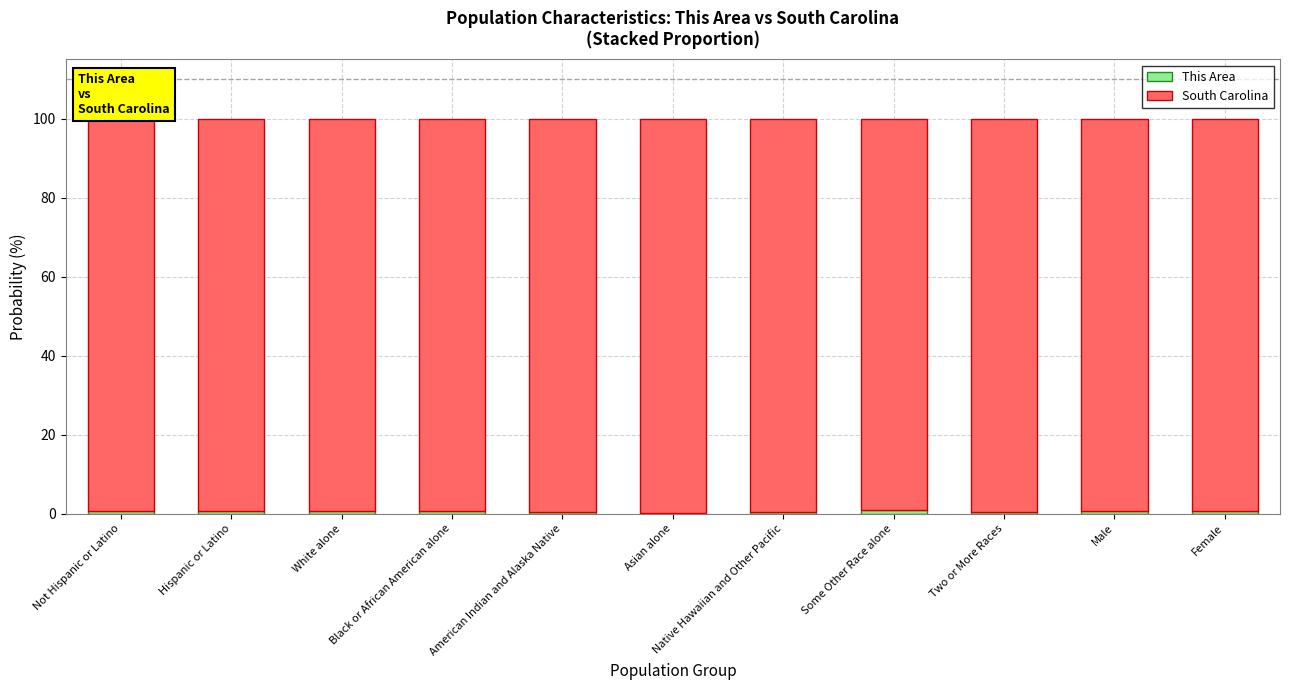

At Not Hispanic or Latino, list the series in order from smallest to largest.

This Area, South Carolina